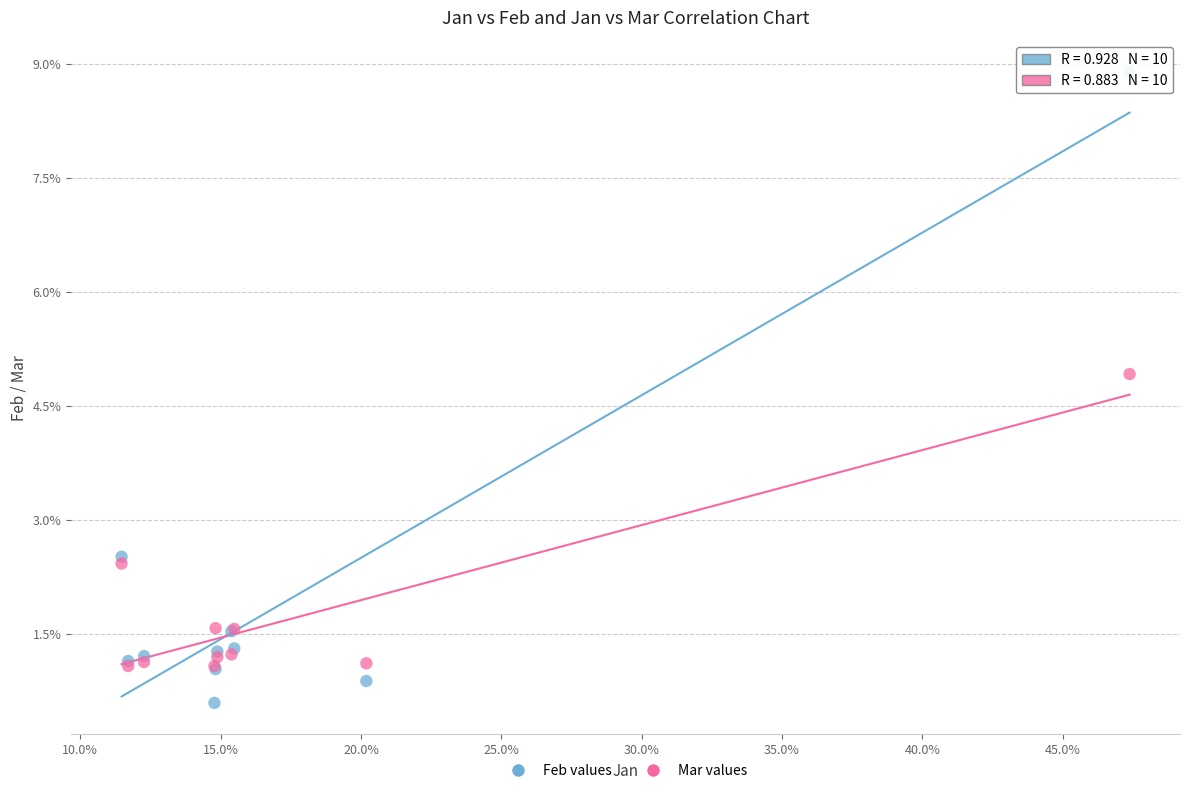

Which series contains the lowest Y value?

Feb values